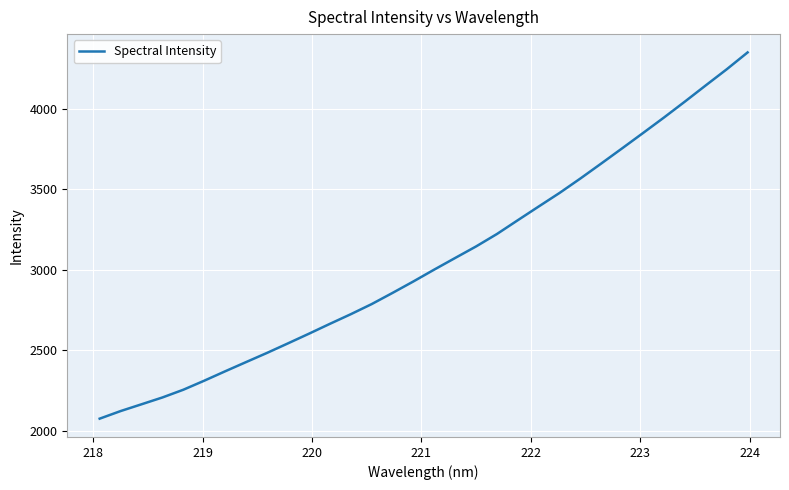

What is the difference between the maximum and minimum values?

2273.7